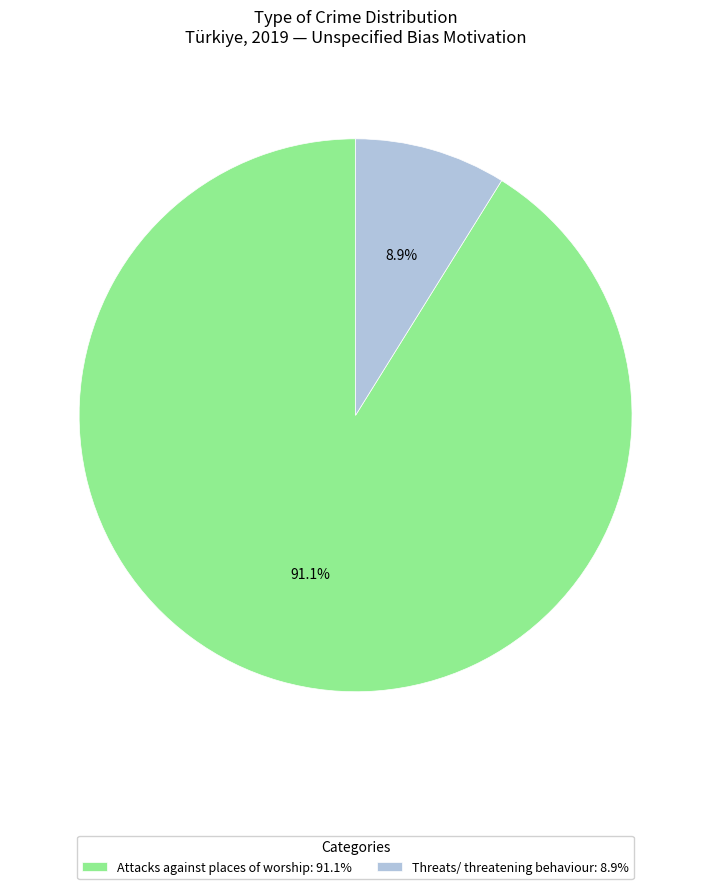

What percentage is the Threats/ threatening behaviour slice, to the nearest percent?

9%